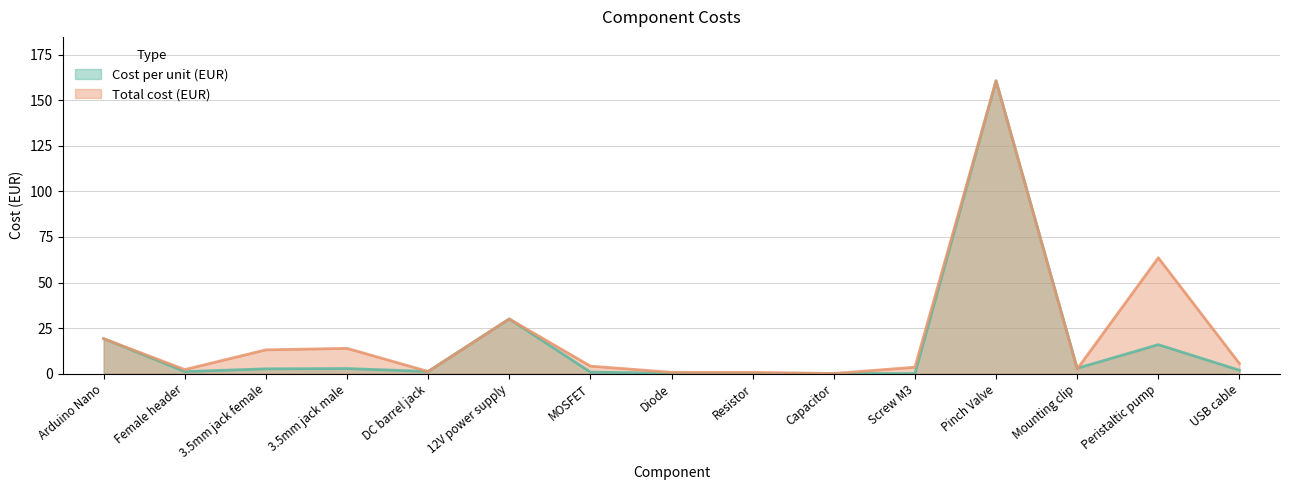

At which label is Total cost (EUR) closest to 80?

Peristaltic pump